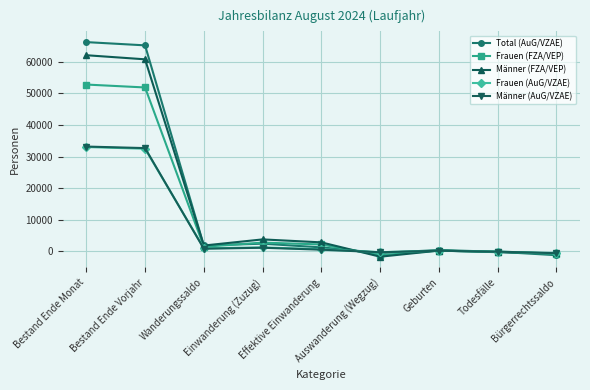

What is the sum of the Männer (AuG/VZAE) values at Geburten and Auswanderung (Wegzug)?

-16